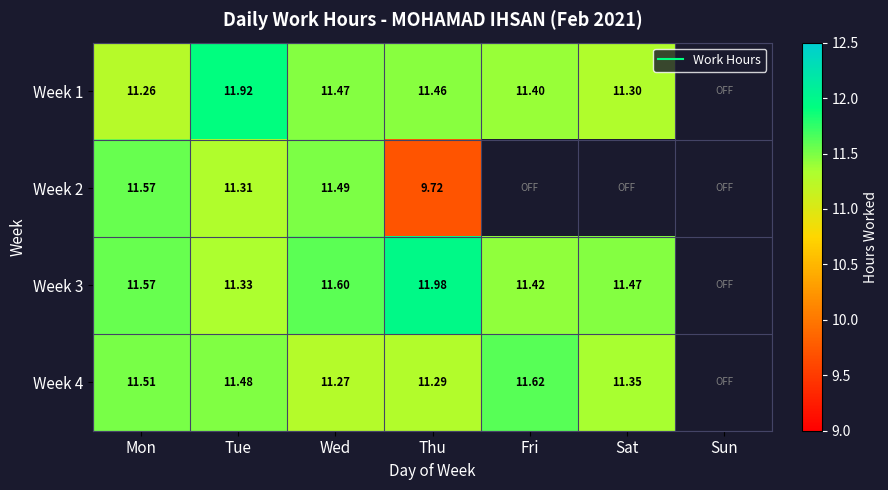

What is the spread (max minus min) of values at Thu?

2.3